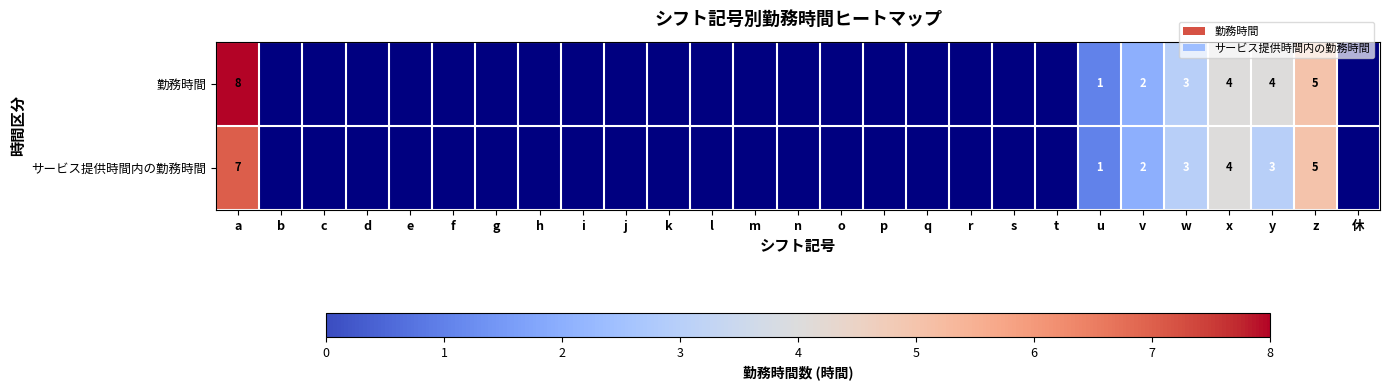

What is the total value across all series at z?

10